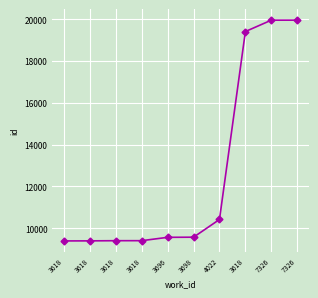

List the labels in order of value, largest first.

7326, 7326, 3618, 4022, 3698, 3696, 3618, 3618, 3618, 3618